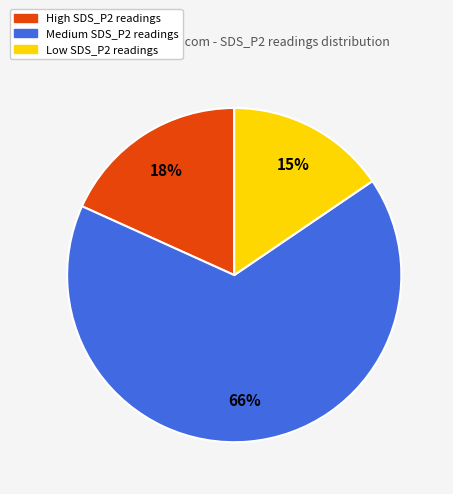

To the nearest percent, what is the average slice percentage?

33%